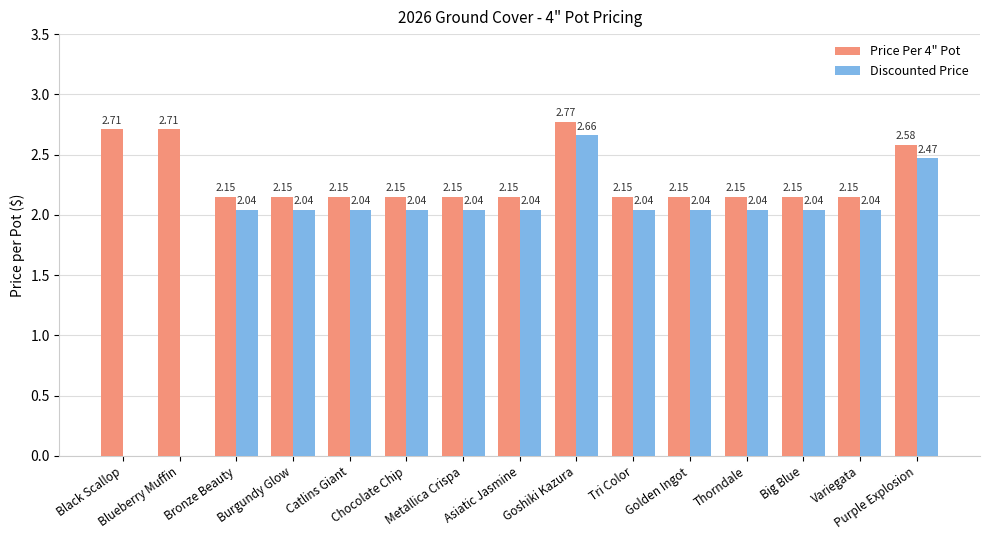

Which series has the largest total across all categories?

Price Per 4" Pot